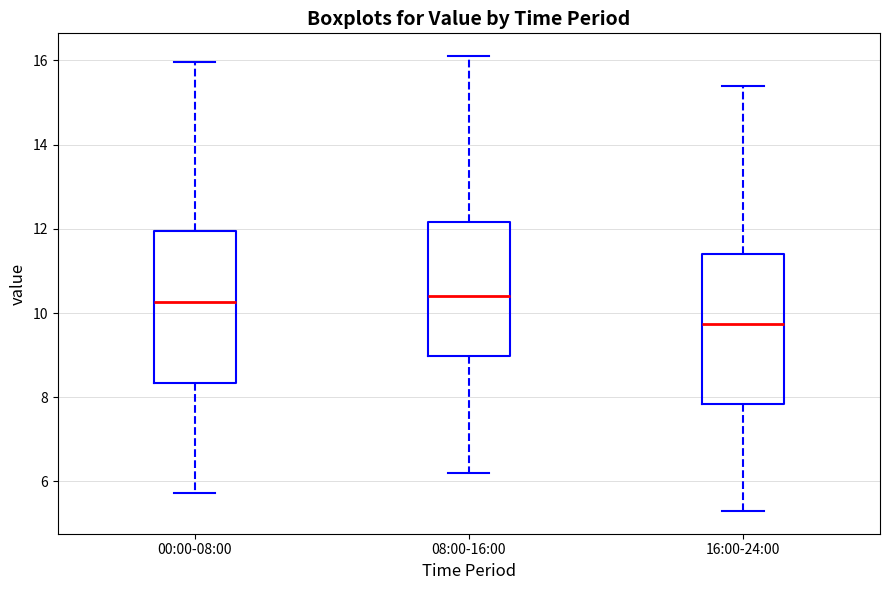

Reading left to right, read every box against the y-axis: the position of its median line, the range the box covers, and the ends of its whiskers. The values are not printed on the chart, so give them approximately, as read against the axis.

00:00-08:00: median 10.2, box 8.4 to 12.0, whiskers 5.8 to 16.0
08:00-16:00: median 10.4, box 9.0 to 12.2, whiskers 6.2 to 16.2
16:00-24:00: median 9.8, box 7.8 to 11.4, whiskers 5.4 to 15.4